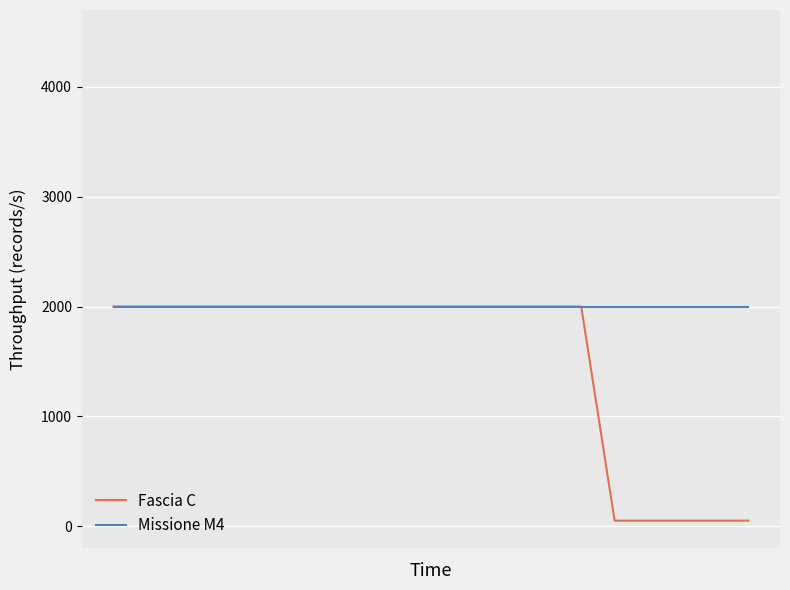

Is this an area chart (filled region under the line)?

No